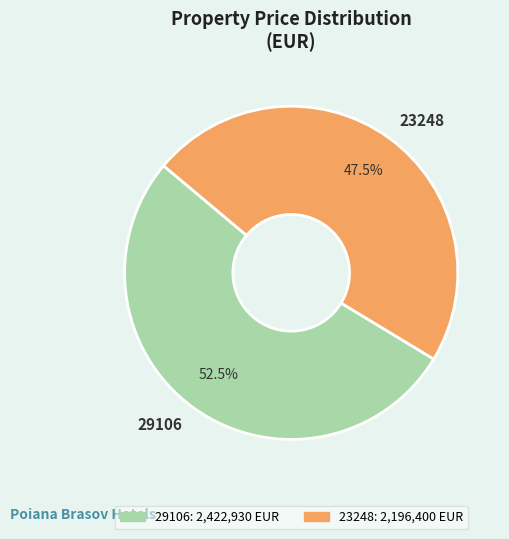

To the nearest percent, what is the difference between the largest and smallest slice percentages?

5%